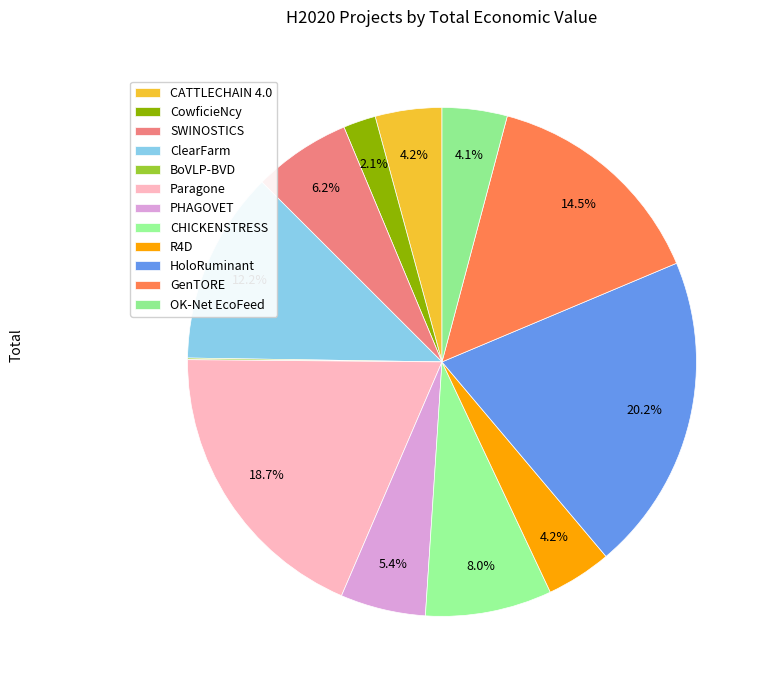

To the nearest percent, what is the difference between the ClearFarm and R4D slice percentages?

8%